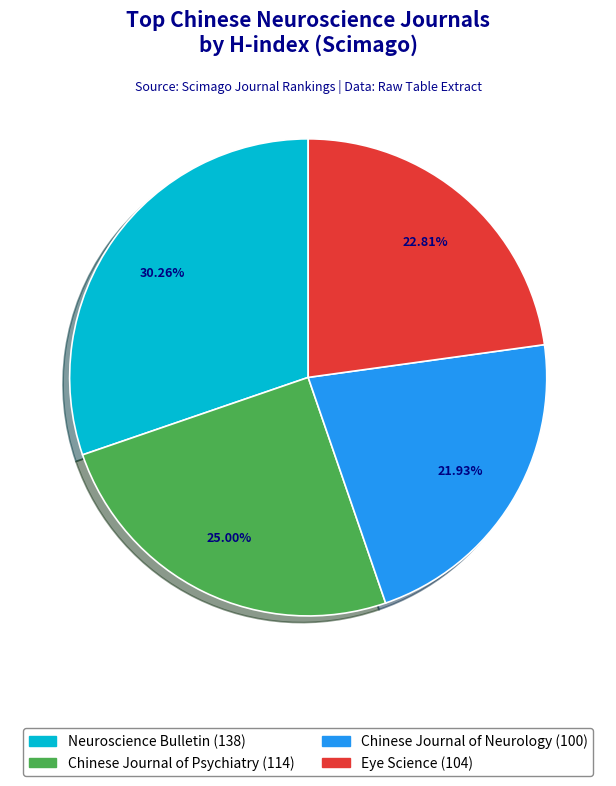

How many segments does this pie chart have?

4